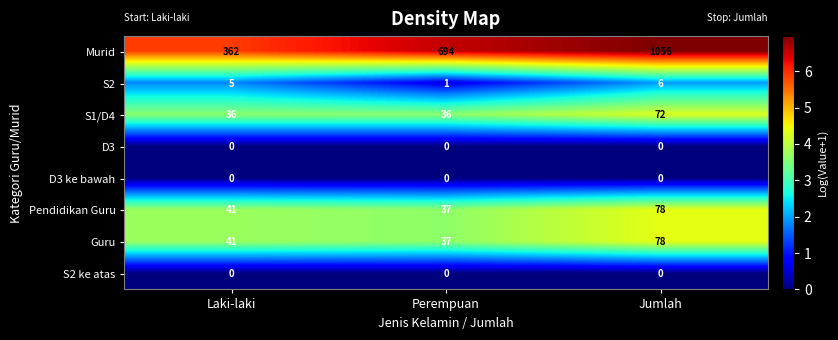

At which category is the sum across all series the highest?

Jumlah